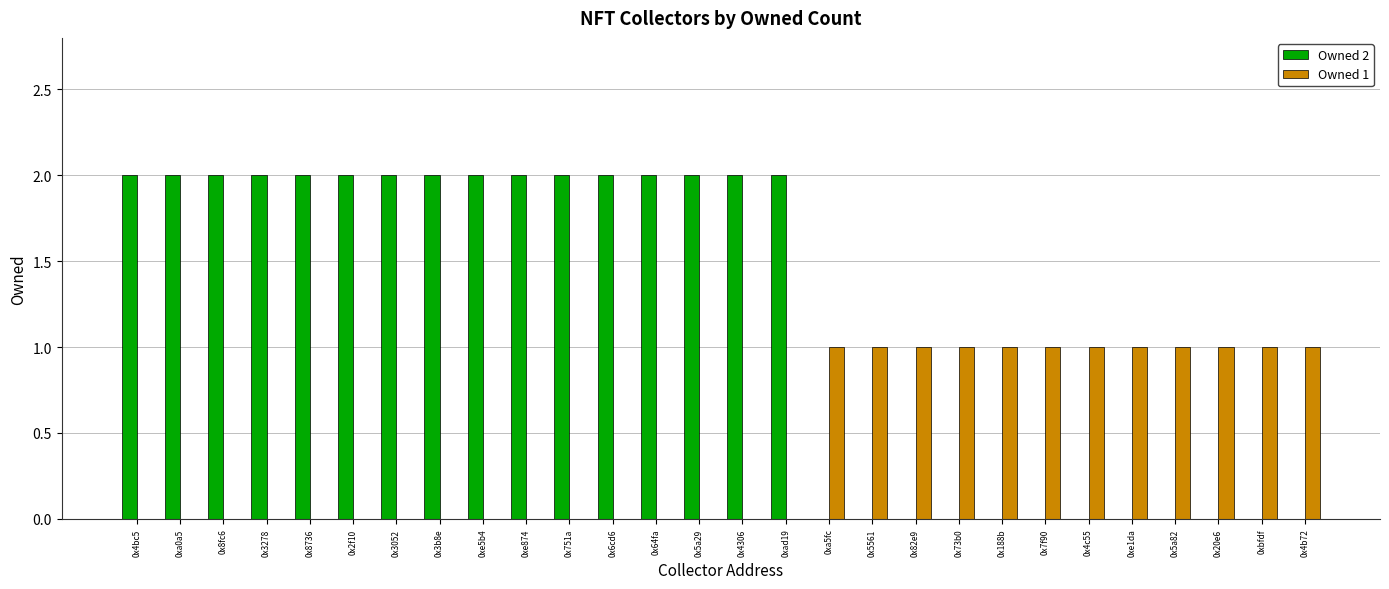

The value of Owned 2 at 0x82e9 is 0. True or false?

True